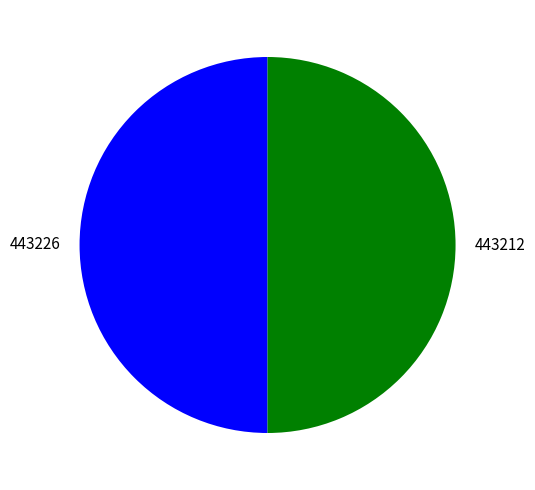

What is the ratio of the value at 443212 to the value at 443226?

1.0